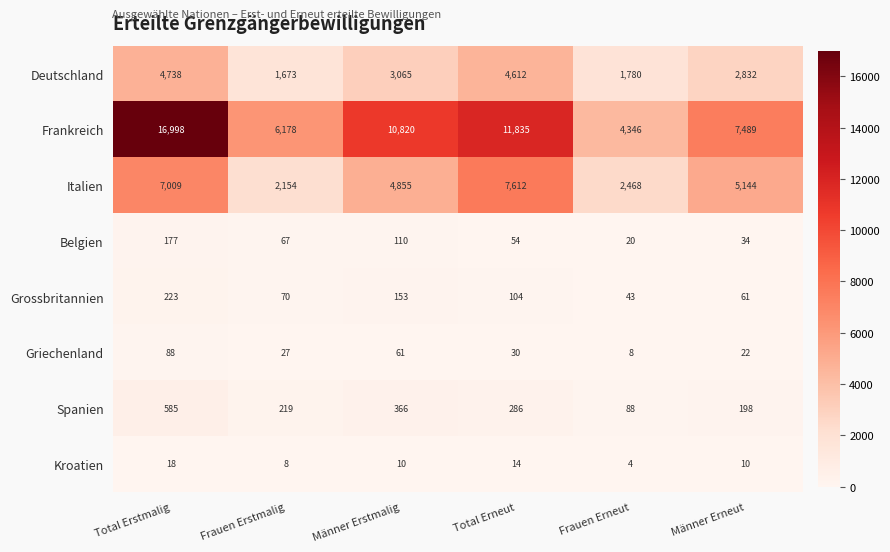

Rank the series by their maximum value, from highest to lowest.

Frankreich, Italien, Deutschland, Spanien, Grossbritannien, Belgien, Griechenland, Kroatien